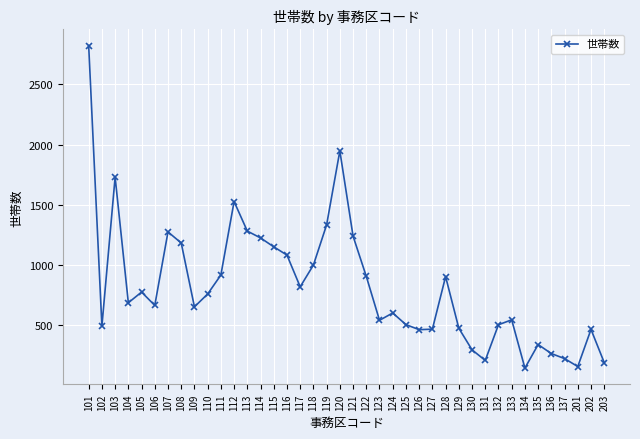

Is it true that the value at 103 is 989?

False